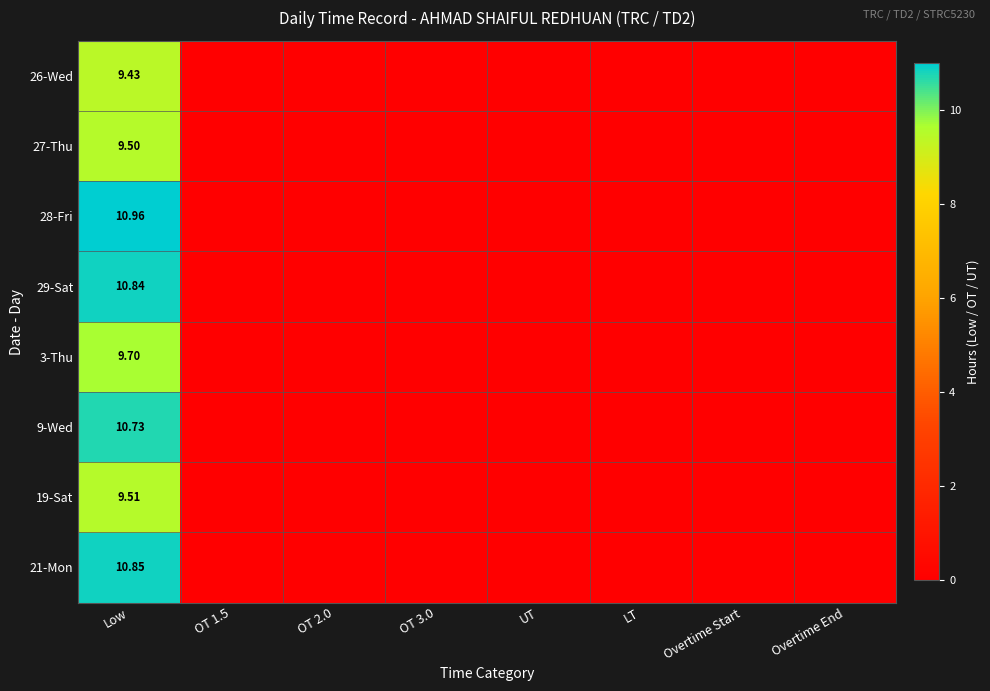

List the labels in order of 28-Fri value, smallest first.

OT 1.5, OT 2.0, OT 3.0, UT, LT, Overtime Start, Overtime End, Low